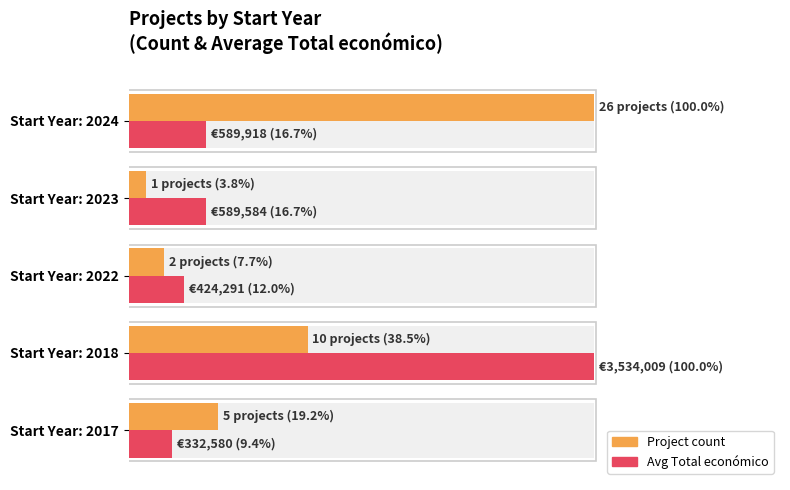

Which series has the largest total across all categories?

Project count